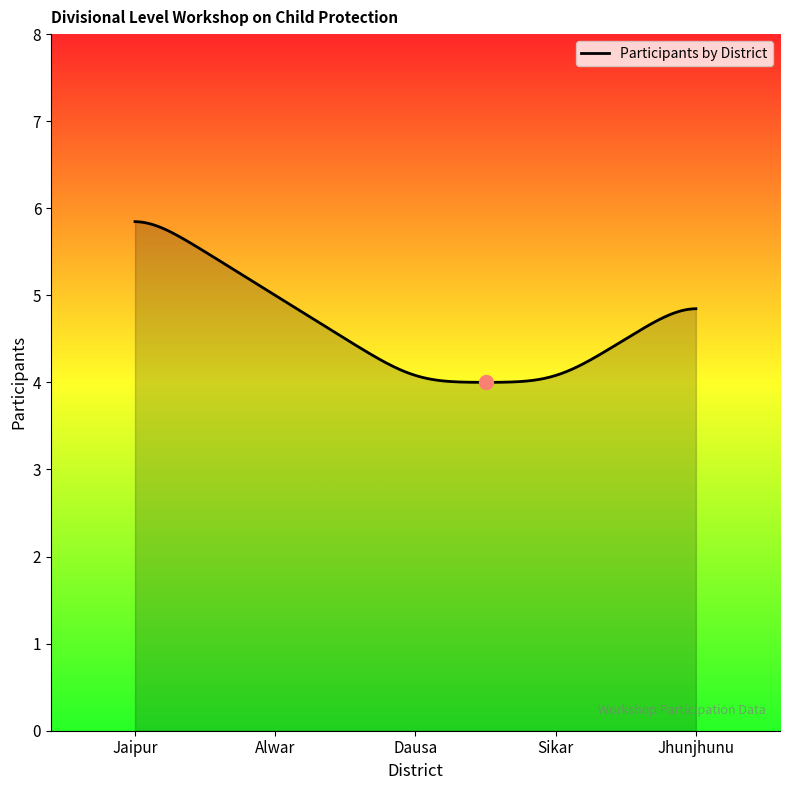

How many series are shown in this chart?

1